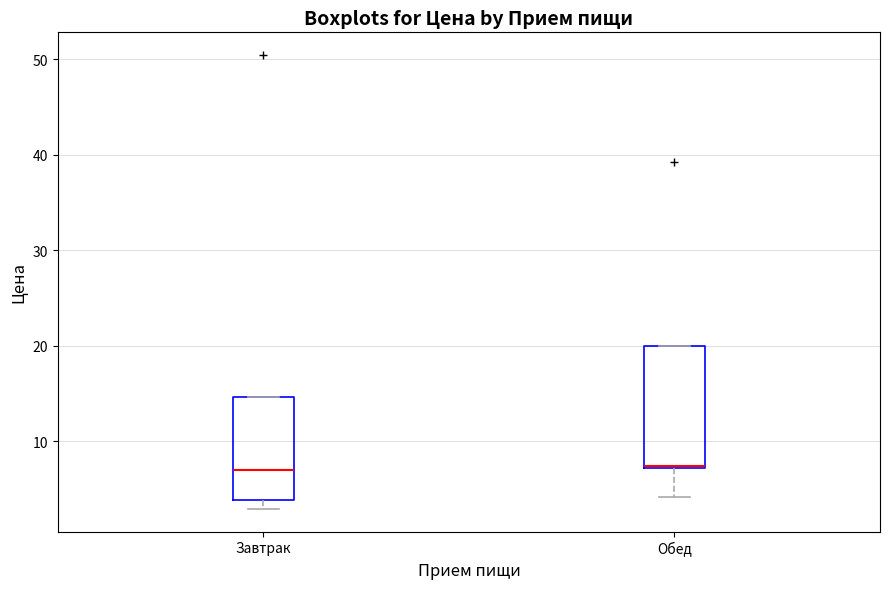

Comparing the boxes themselves (not the whiskers), which one is the tallest?

Обед